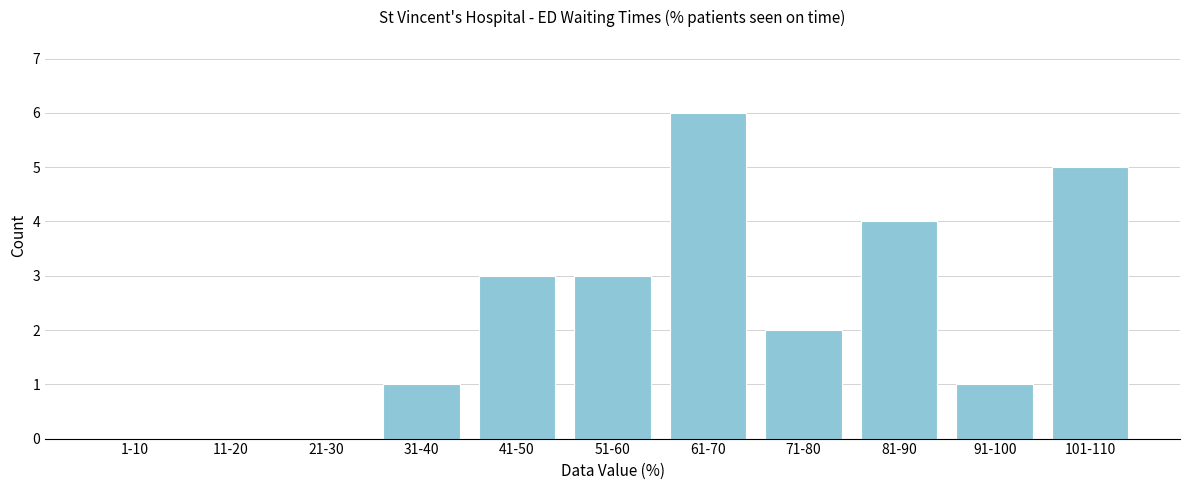

Reading right to left, transcribe all the data shown in this chart.

101-110=5	91-100=1	81-90=4	71-80=2	61-70=6	51-60=3	41-50=3	31-40=1	21-30=0	11-20=0	1-10=0